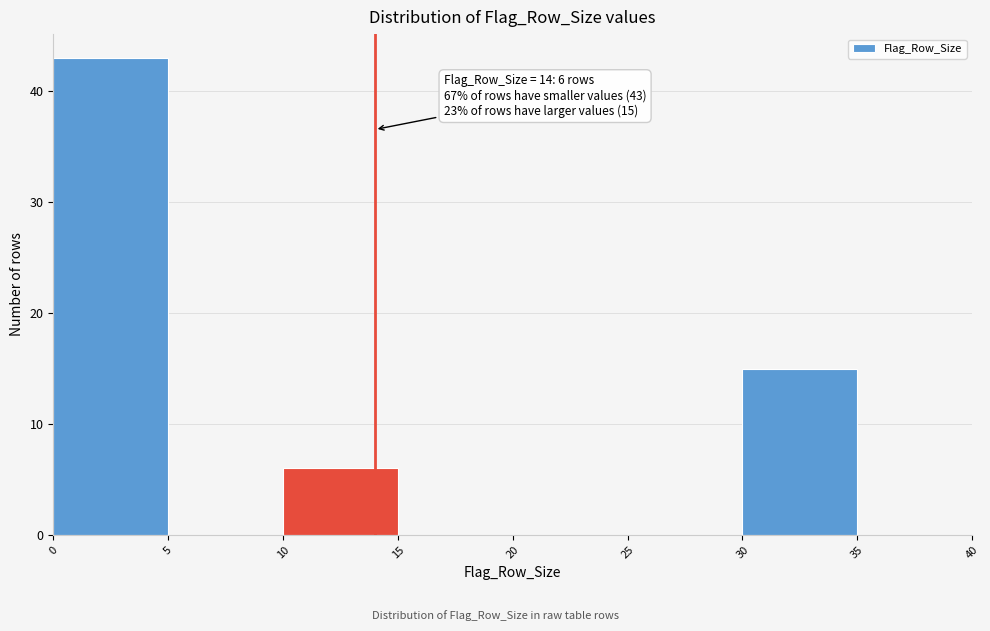

Over which range of the x-axis is the bar tallest?

0 to 5